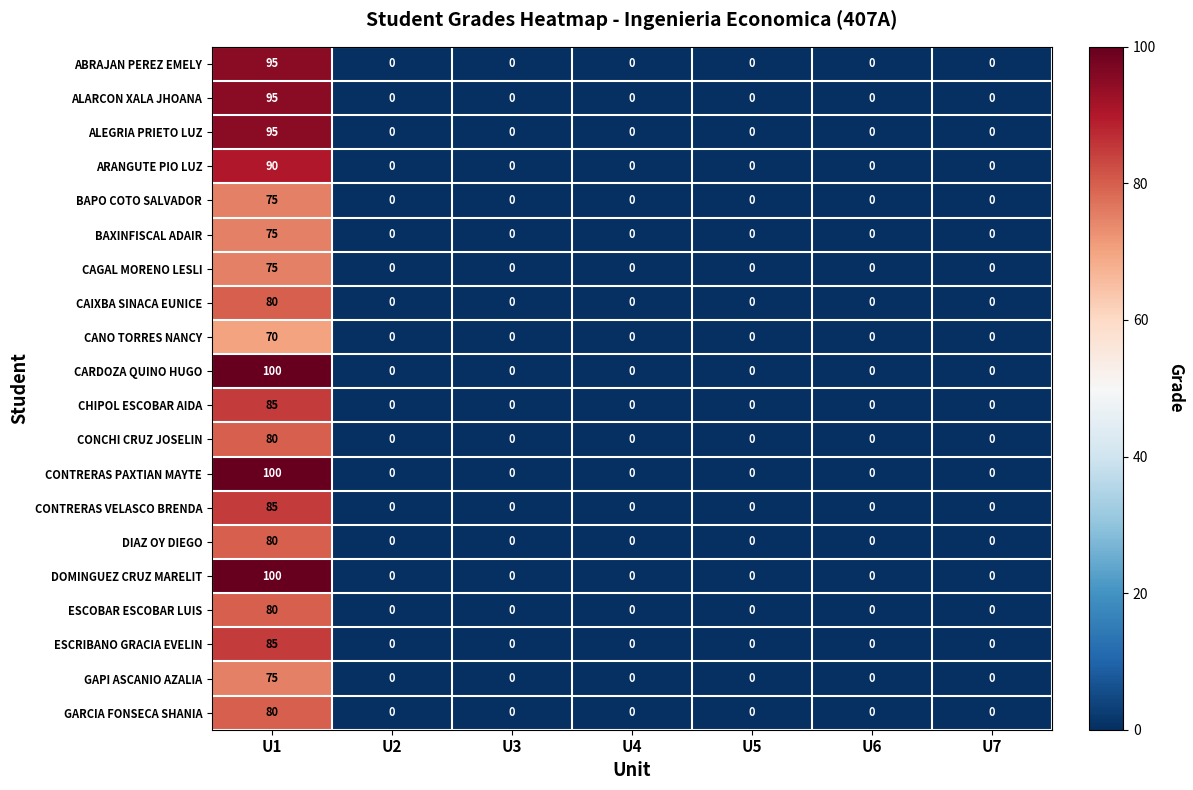

The CARDOZA QUINO HUGO series shows 0 at U2. True or false?

True